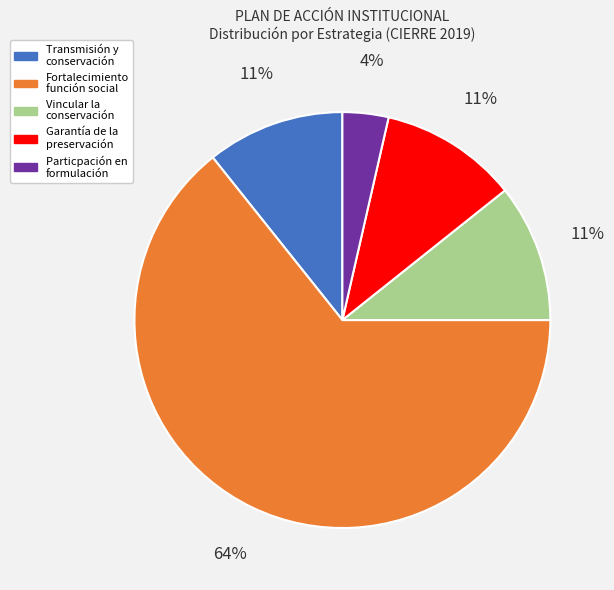

What is the smallest slice in the pie chart?

Particpación en formulación